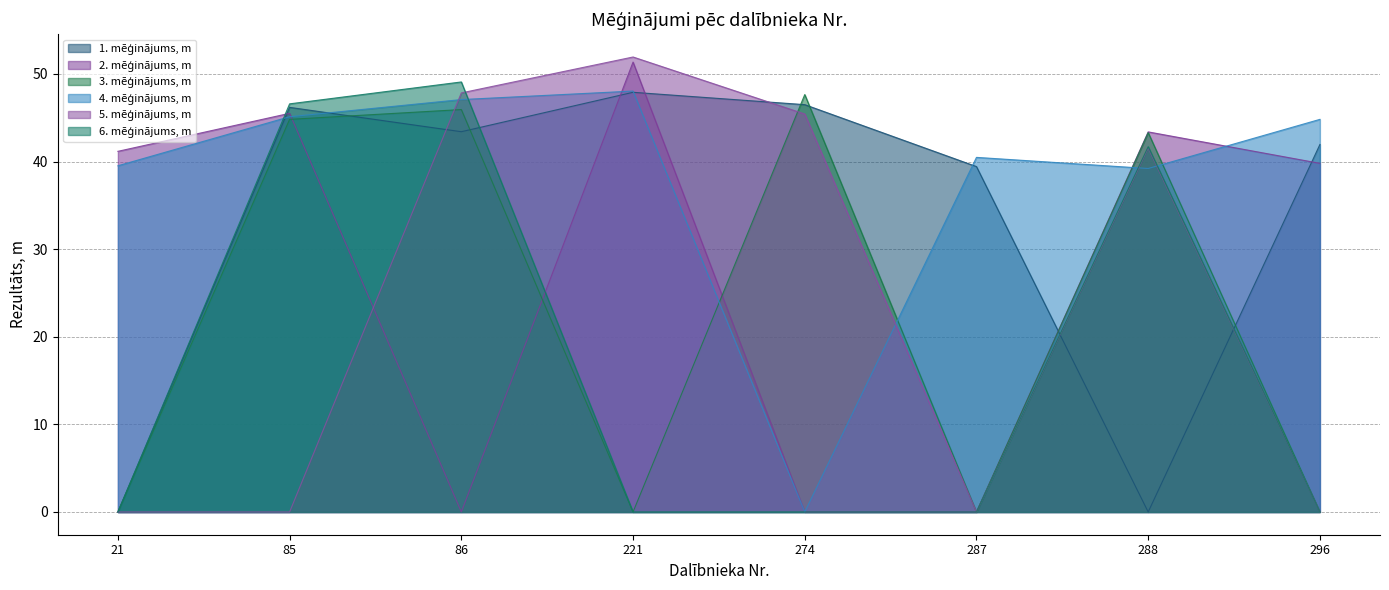

How many lines are shown in the chart?

6